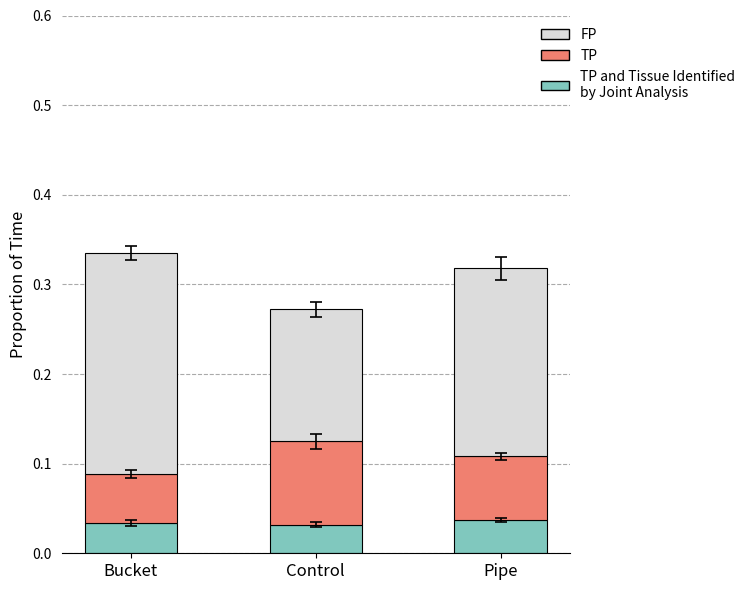

What is the total value across all series at Bucket?

0.3